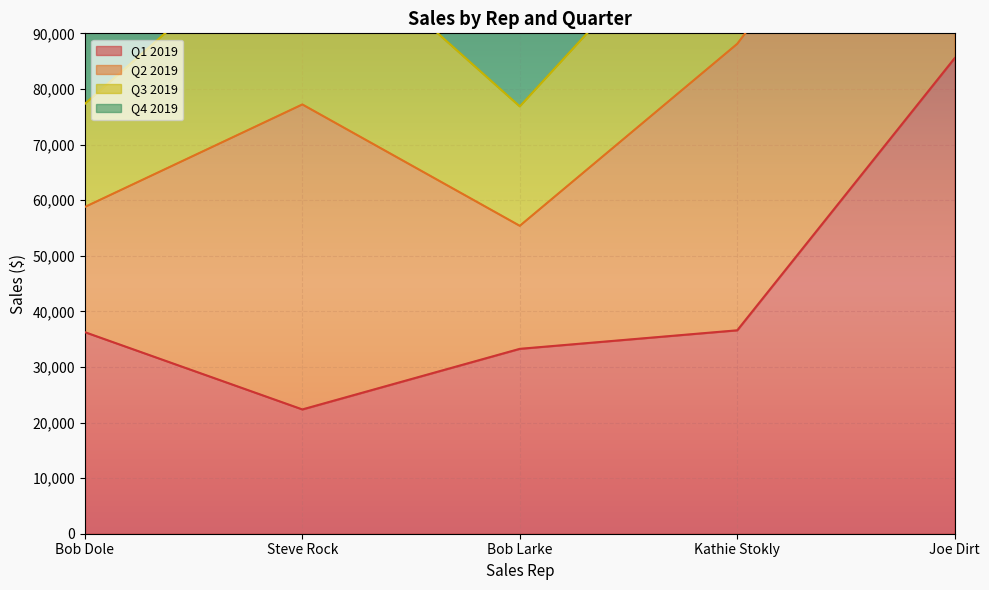

Which category has the highest value in the Q1 2019 series?

Joe Dirt